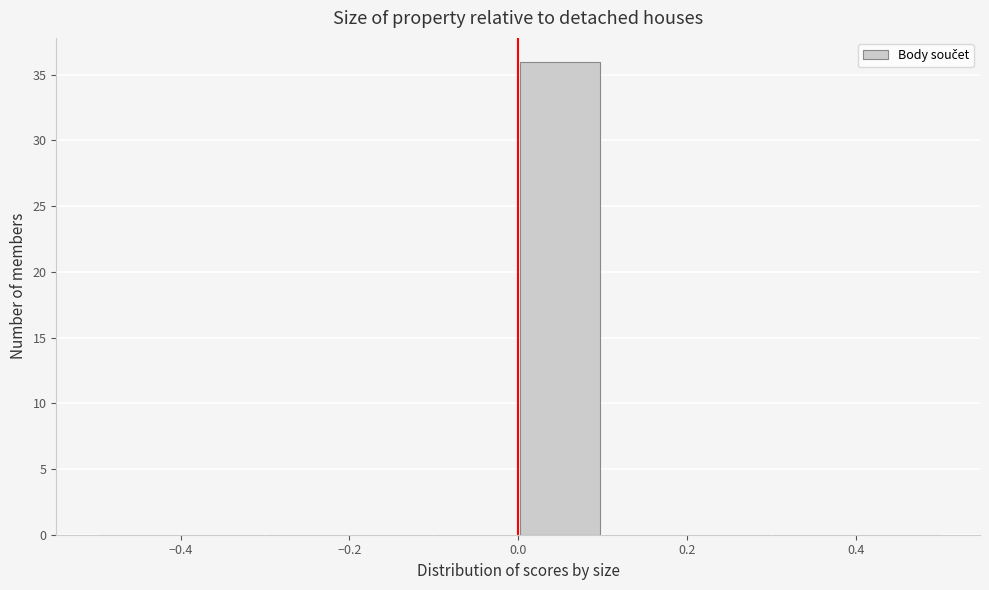

What is the height of the bar covering 0.0 to 0.1 on the x-axis? The values are not printed on the chart, so give them approximately, as read against the axis.

36